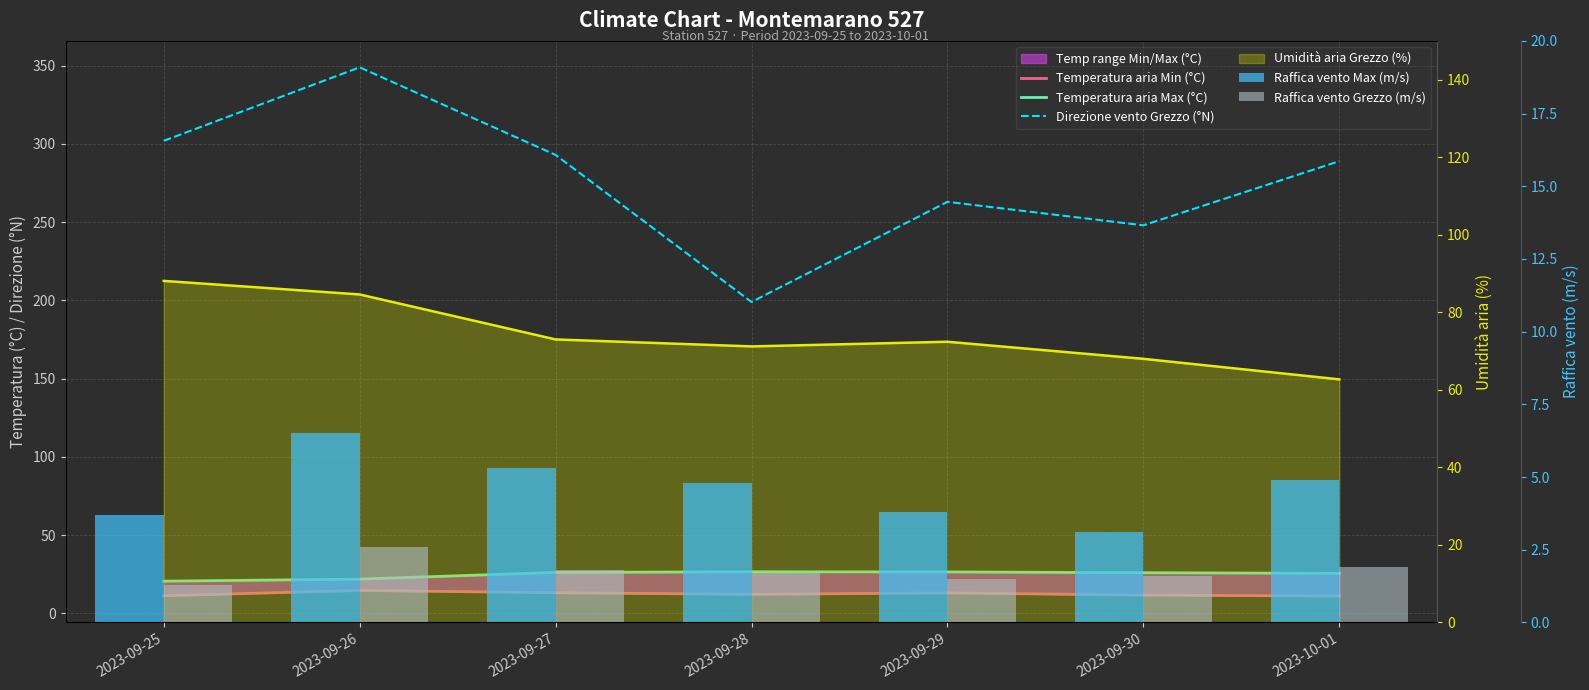

Reading left to right, extract all data points from this chart.

Temperatura aria Min (°C): 11.2	14.6	13.1	12.1	13.0	11.6	11.0
Temperatura aria Max (°C): 20.5	21.8	26.1	26.5	26.4	25.9	25.5
Direzione vento Grezzo (°N): 302.0	349.0	293.0	199.0	263.0	248.0	289.0
Umidità aria Grezzo (%): 88.1	84.6	73.0	71.2	72.4	68.0	62.7
Raffica vento Max (m/s): 3.7	6.5	5.3	4.8	3.8	3.1	4.9
Raffica vento Grezzo (m/s): 1.3	2.6	1.8	1.7	1.5	1.6	1.9